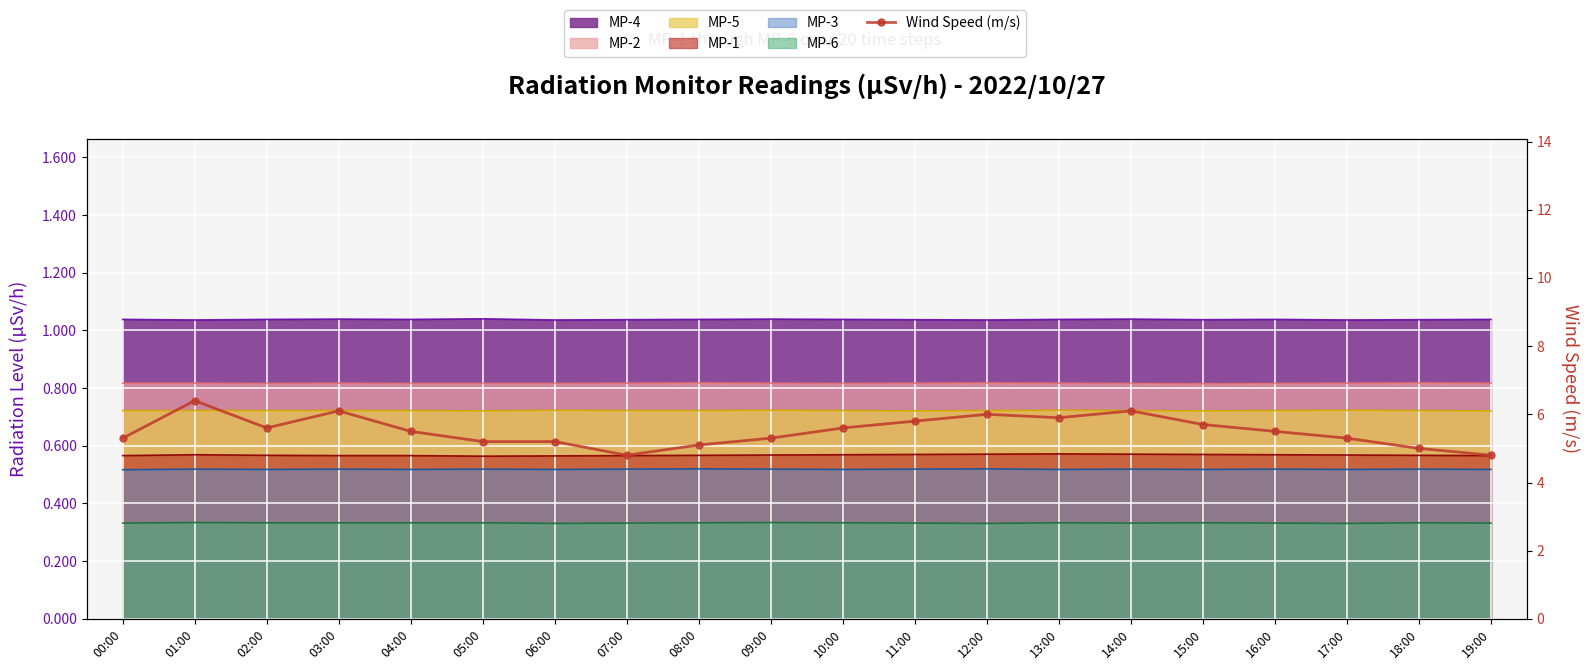

How many values exceed 5?

17